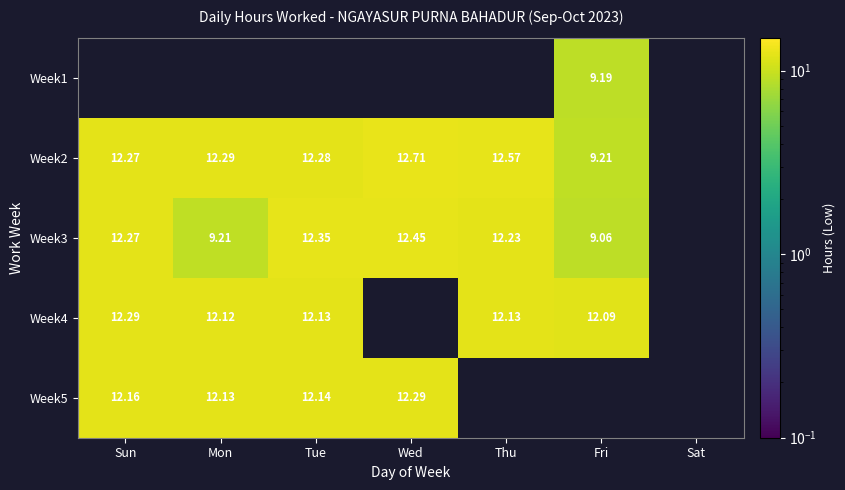

How many data points does each series have?

7